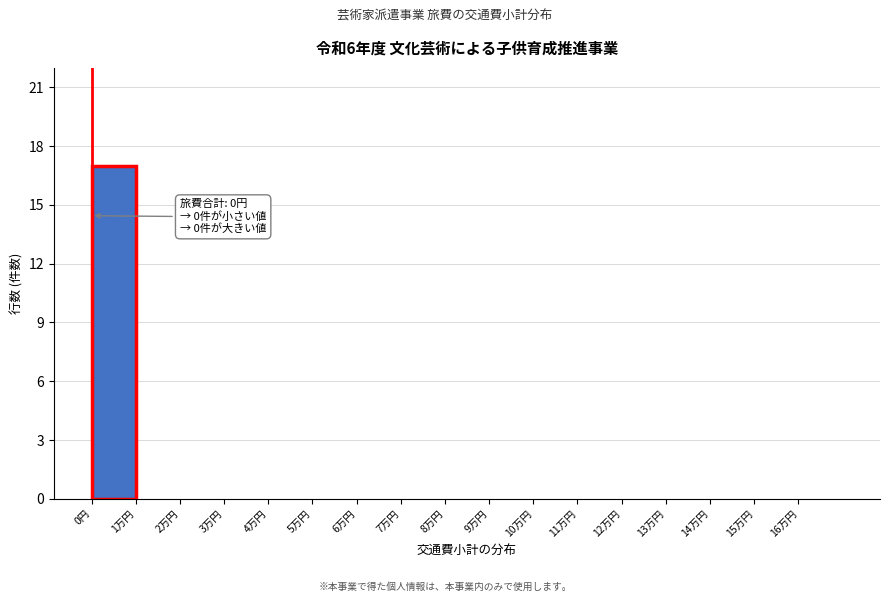

Reading left to right, extract all data points from this chart.

0円=17	1万円=0	2万円=0	3万円=0	4万円=0	5万円=0	6万円=0	7万円=0	8万円=0	9万円=0	10万円=0	11万円=0	12万円=0	13万円=0	14万円=0	15万円=0	16万円=0